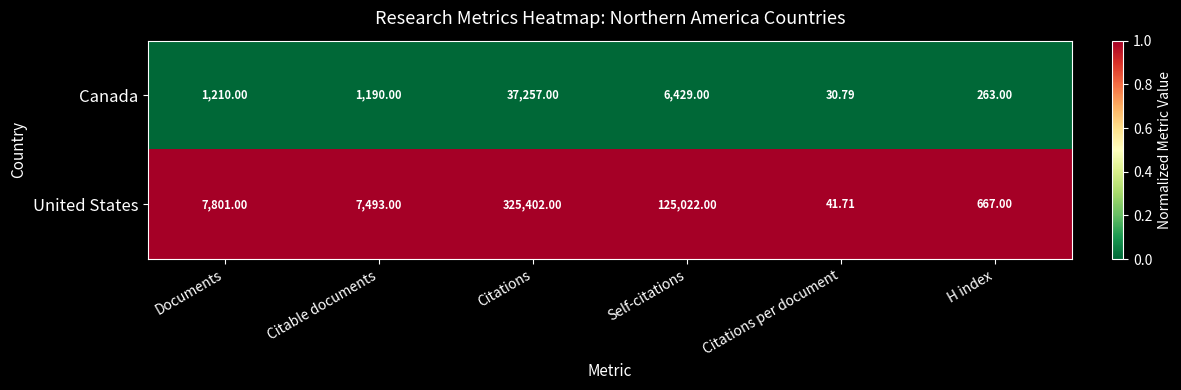

Which series has the largest range (max minus min)?

United States